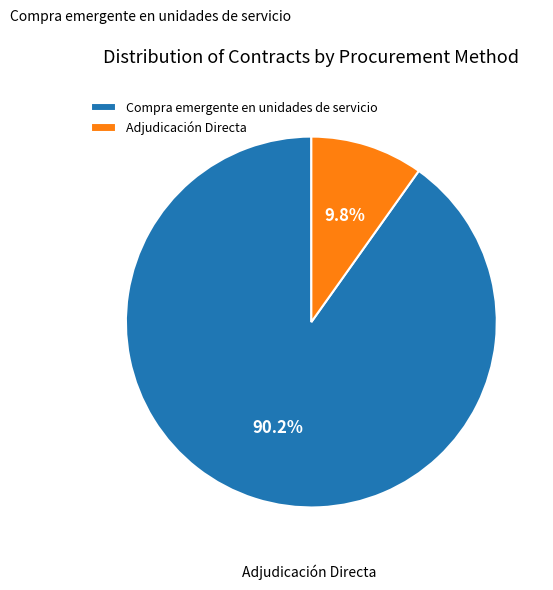

Which has a higher value, Compra emergente en unidades de servicio or Adjudicación Directa?

Compra emergente en unidades de servicio